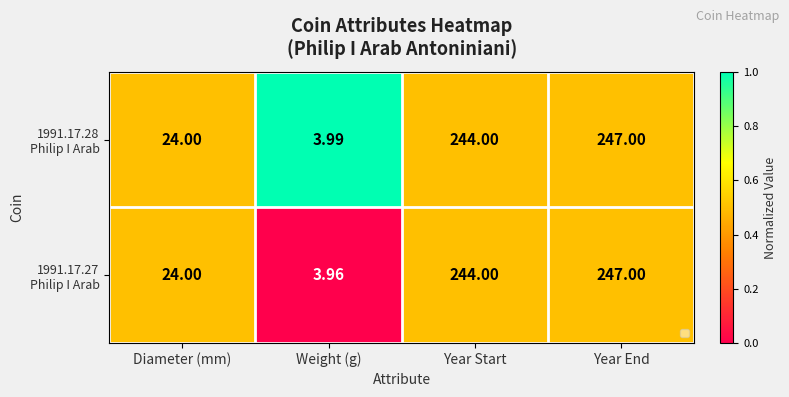

At which category is the sum across all series the highest?

Year End